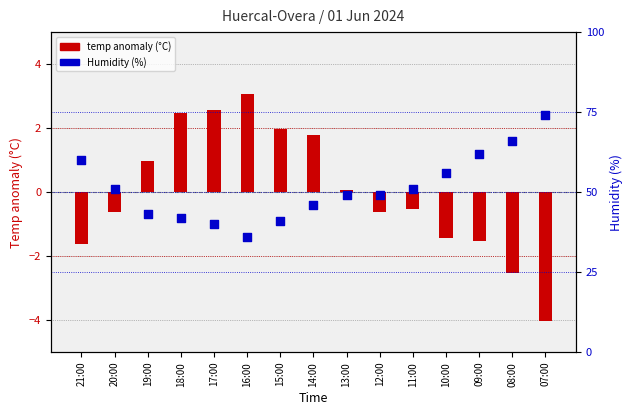

What are all the series names shown in the legend?

temp anomaly (°C), Humidity (%)